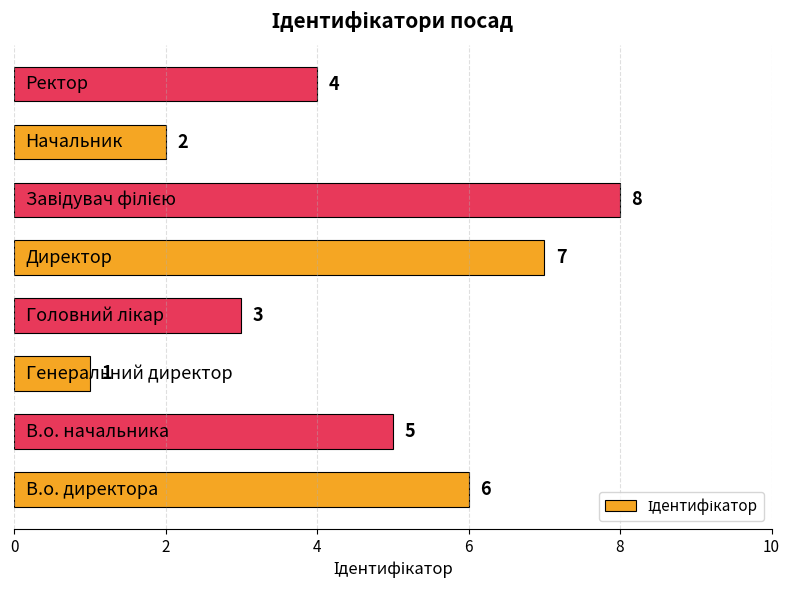

Reading bottom to top, what are all the values shown in this chart?

6	5	1	3	7	8	2	4